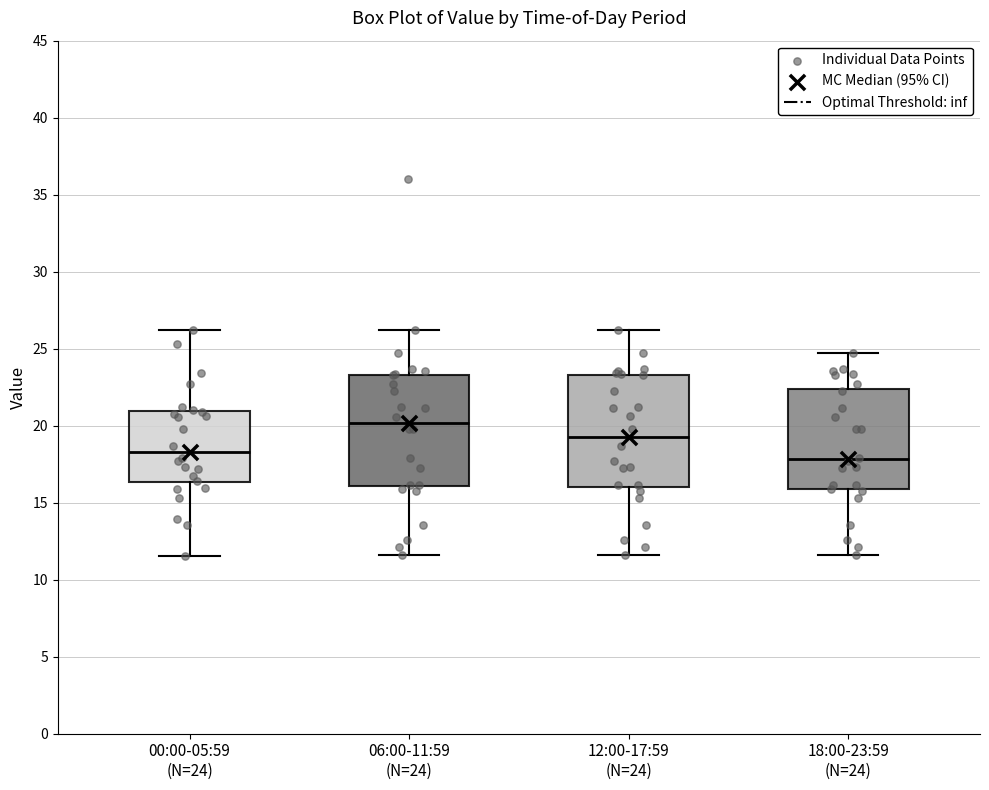

Reading left to right, transcribe this box plot: for each box, give where its median line is, the range the box spans, and where its two whiskers end, as read against the y-axis. The values are not printed on the chart, so give them approximately, as read against the axis.

00:00-05:59 (N=24): median 18.5, box 16.5 to 21.0, whiskers 11.5 to 26.0
06:00-11:59 (N=24): median 20.0, box 16.0 to 23.5, whiskers 11.5 to 26.0
12:00-17:59 (N=24): median 19.0, box 16.0 to 23.5, whiskers 11.5 to 26.0
18:00-23:59 (N=24): median 18.0, box 16.0 to 22.5, whiskers 11.5 to 24.5